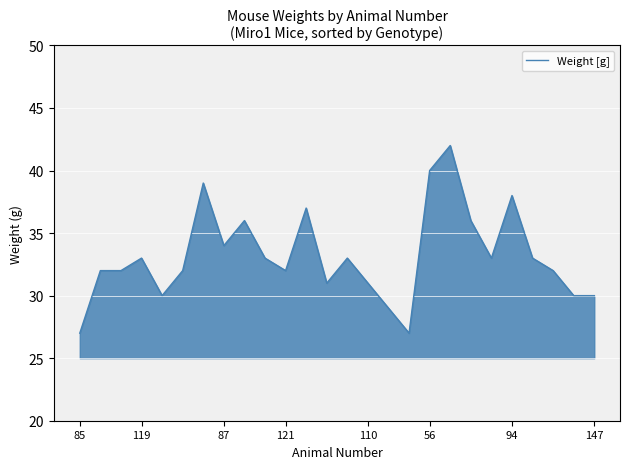

Count the number of data series in this chart.

1